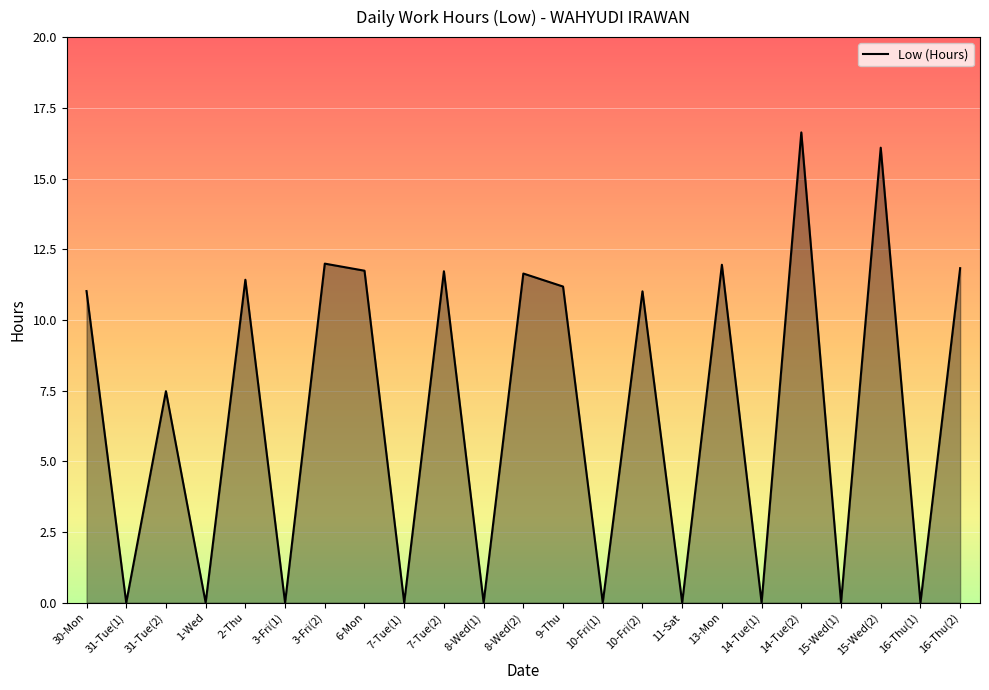

Where is the first local minimum?

31-Tue(1)